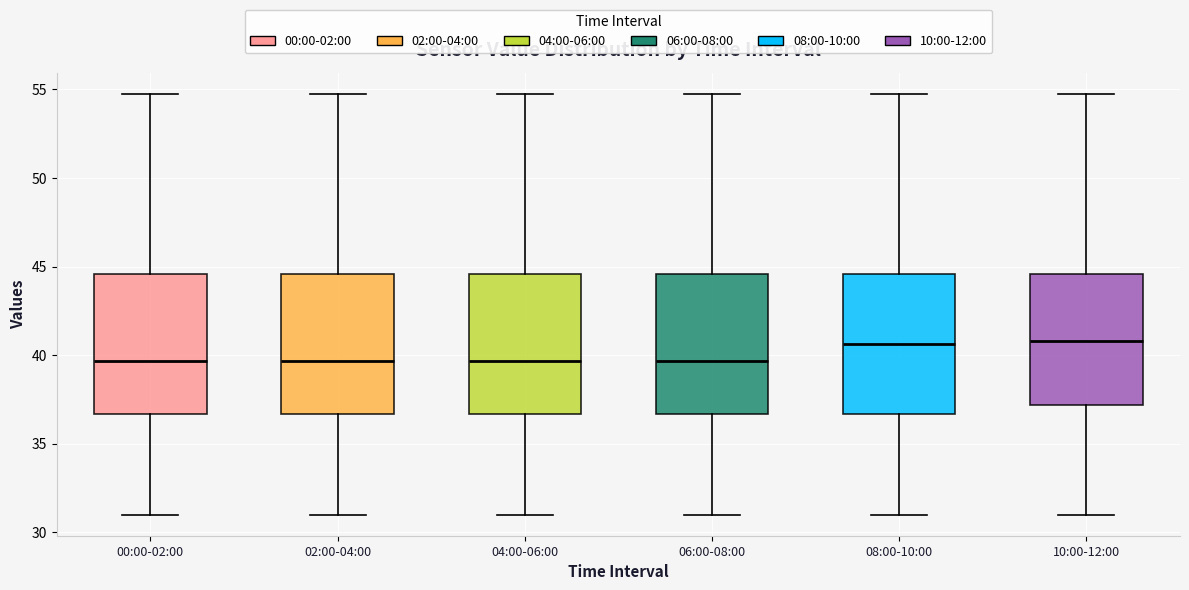

Reading left to right, read every box against the y-axis: the position of its median line, the range the box covers, and the ends of its whiskers. The values are not printed on the chart, so give them approximately, as read against the axis.

00:00-02:00: median 39.5, box 36.5 to 44.5, whiskers 31.0 to 54.5
02:00-04:00: median 39.5, box 36.5 to 44.5, whiskers 31.0 to 54.5
04:00-06:00: median 39.5, box 36.5 to 44.5, whiskers 31.0 to 54.5
06:00-08:00: median 39.5, box 36.5 to 44.5, whiskers 31.0 to 54.5
08:00-10:00: median 40.5, box 36.5 to 44.5, whiskers 31.0 to 54.5
10:00-12:00: median 41.0, box 37.0 to 44.5, whiskers 31.0 to 54.5